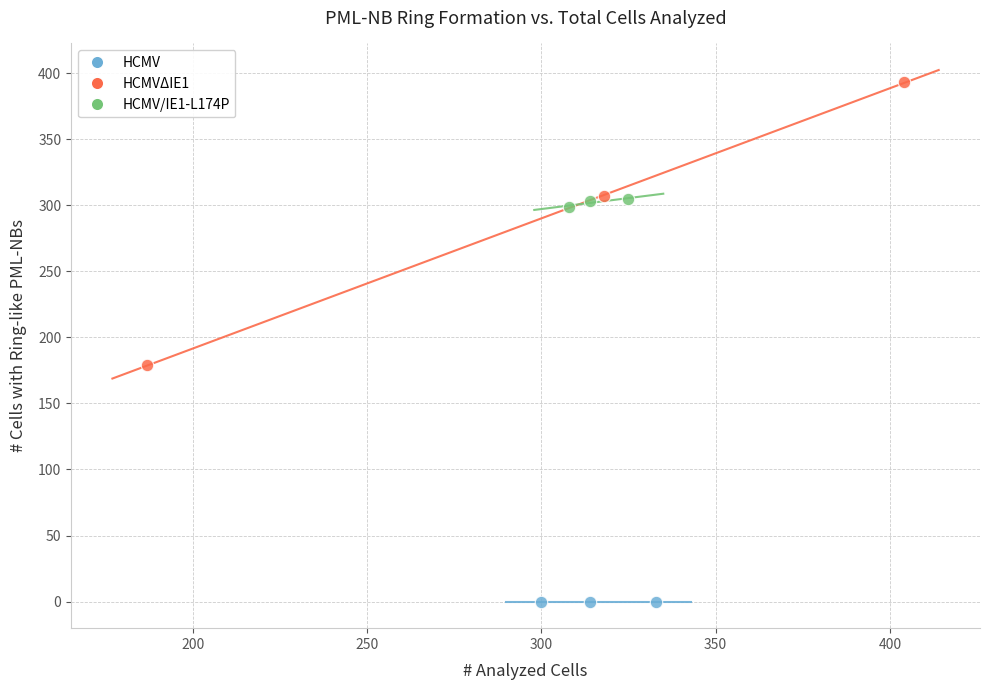

Which series reaches the maximum Y coordinate?

HCMVΔIE1